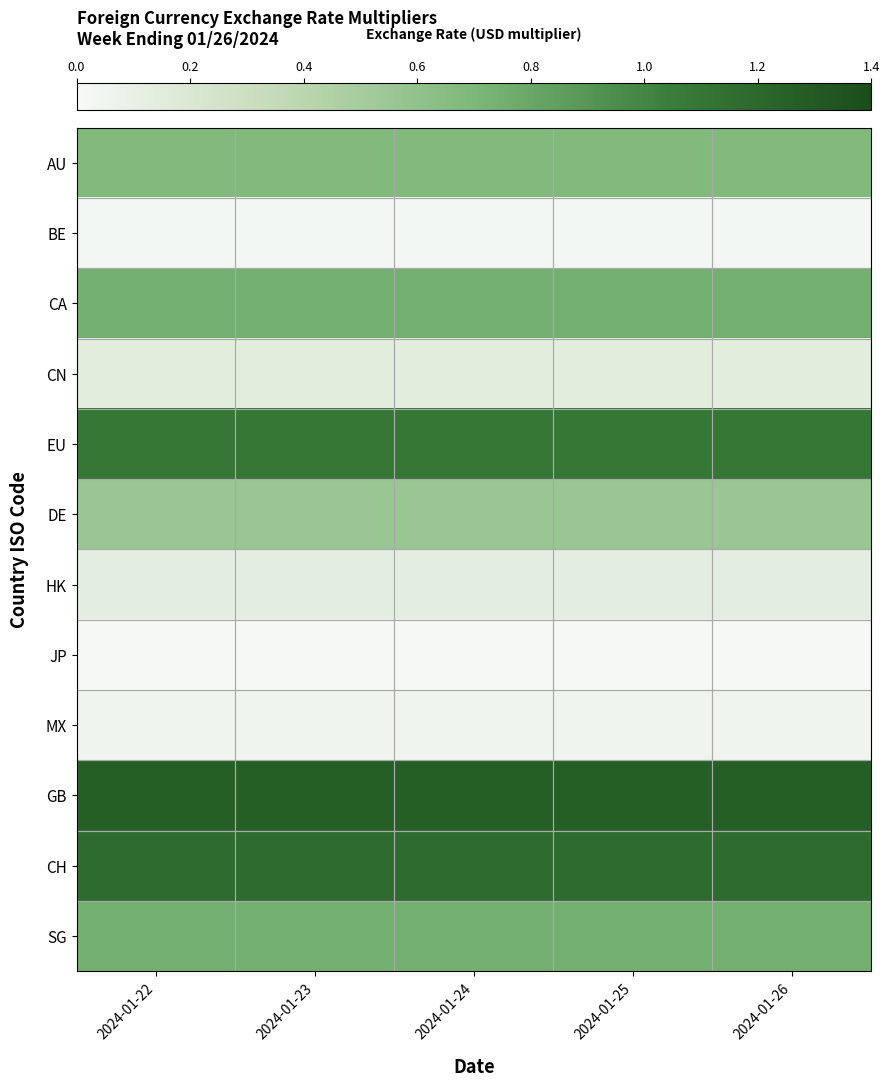

At which category is the sum across all series the highest?

2024-01-24